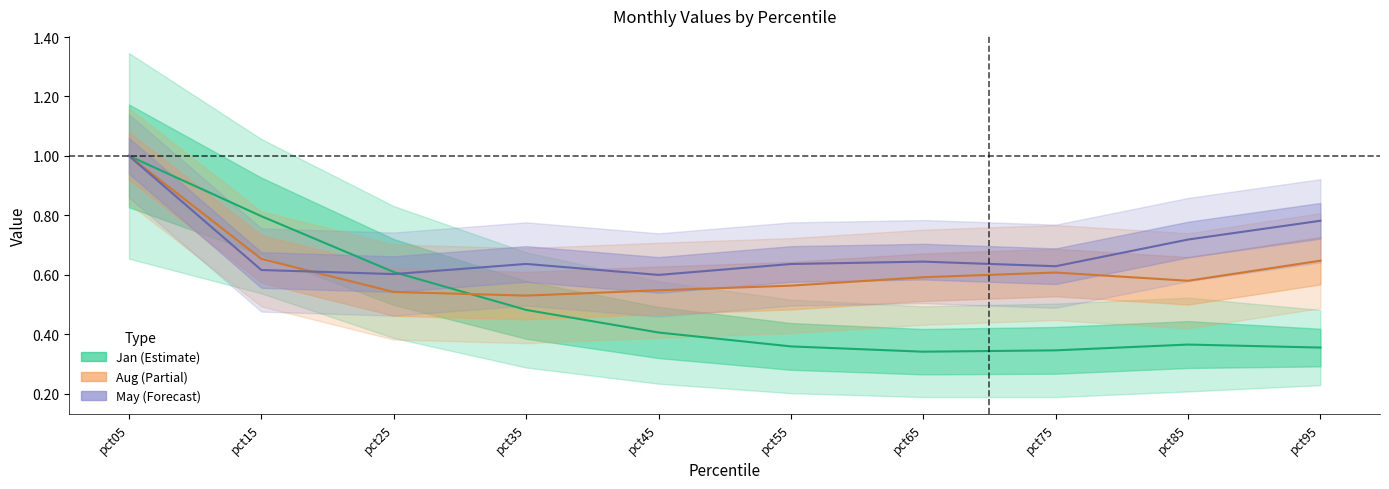

In Jan, how many points are higher than both neighbors (excluding endpoints)?

1